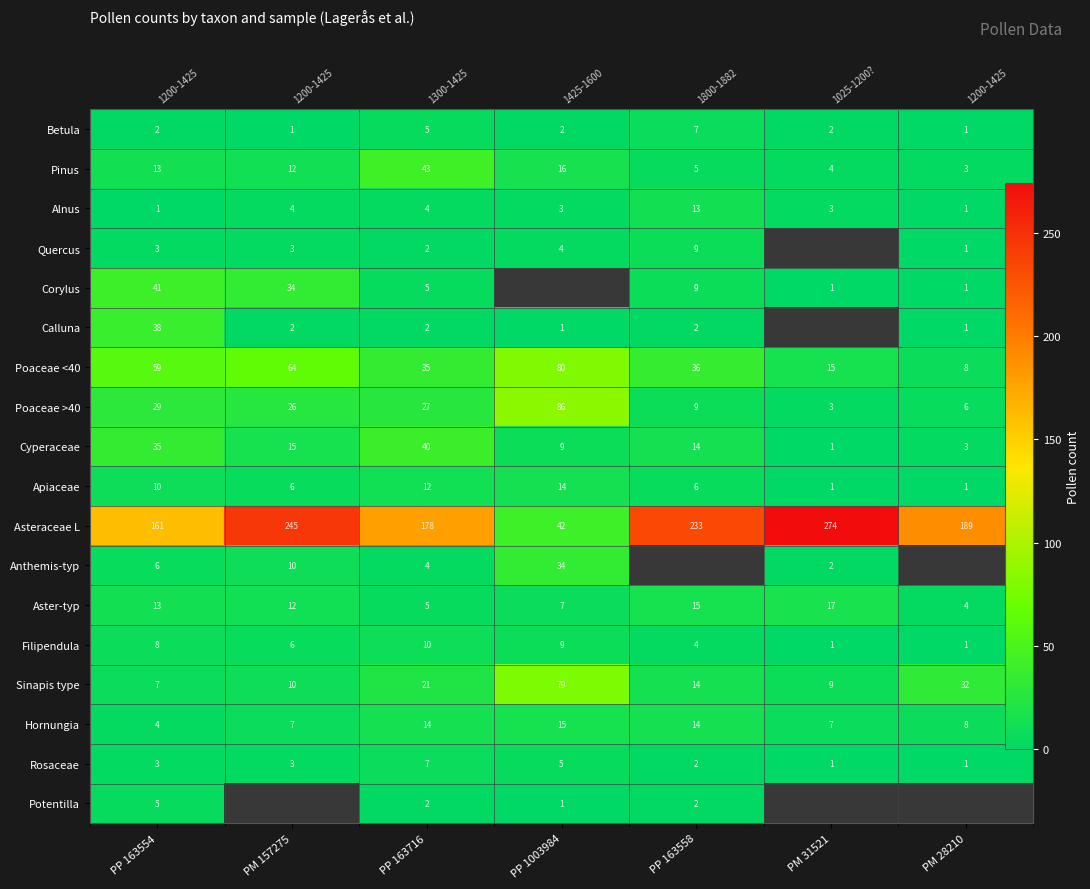

Which series has the widest spread of values?

Asteraceae L